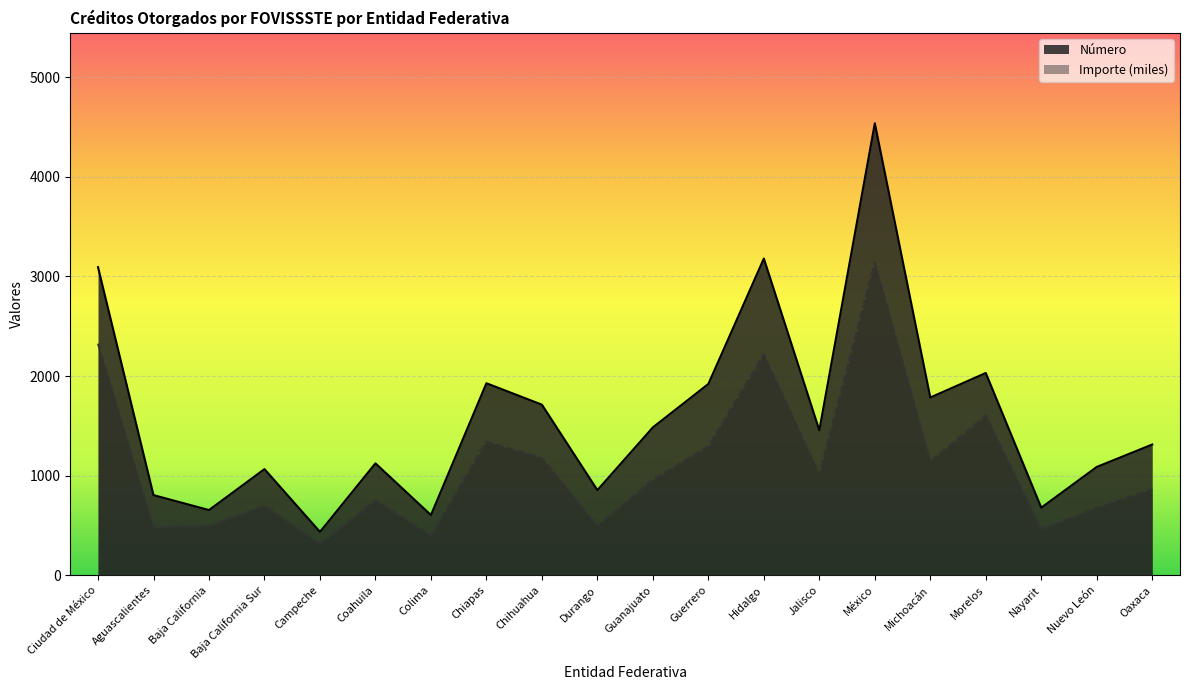

Which series has the largest total across all categories?

Número